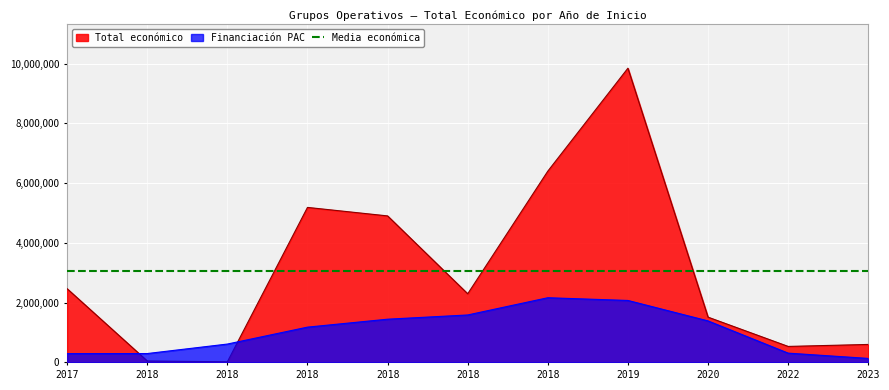

What is the difference between the maximum and minimum values?

9828454